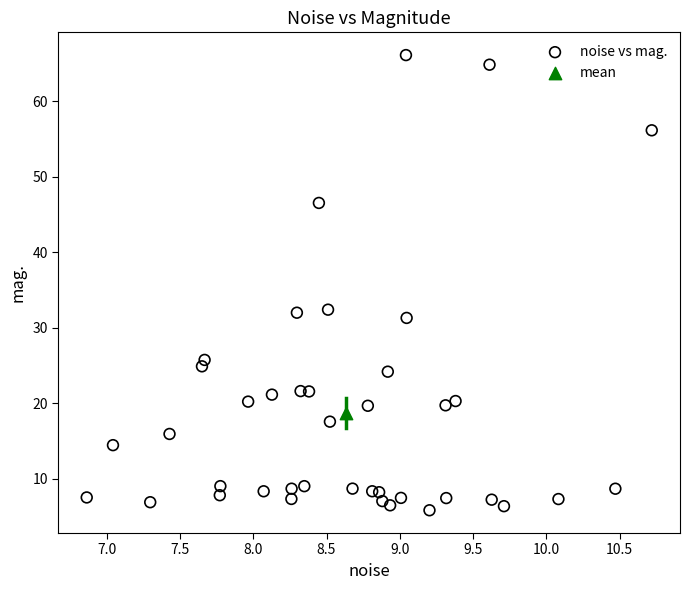

What are all the series names shown in the legend?

noise vs mag., mean